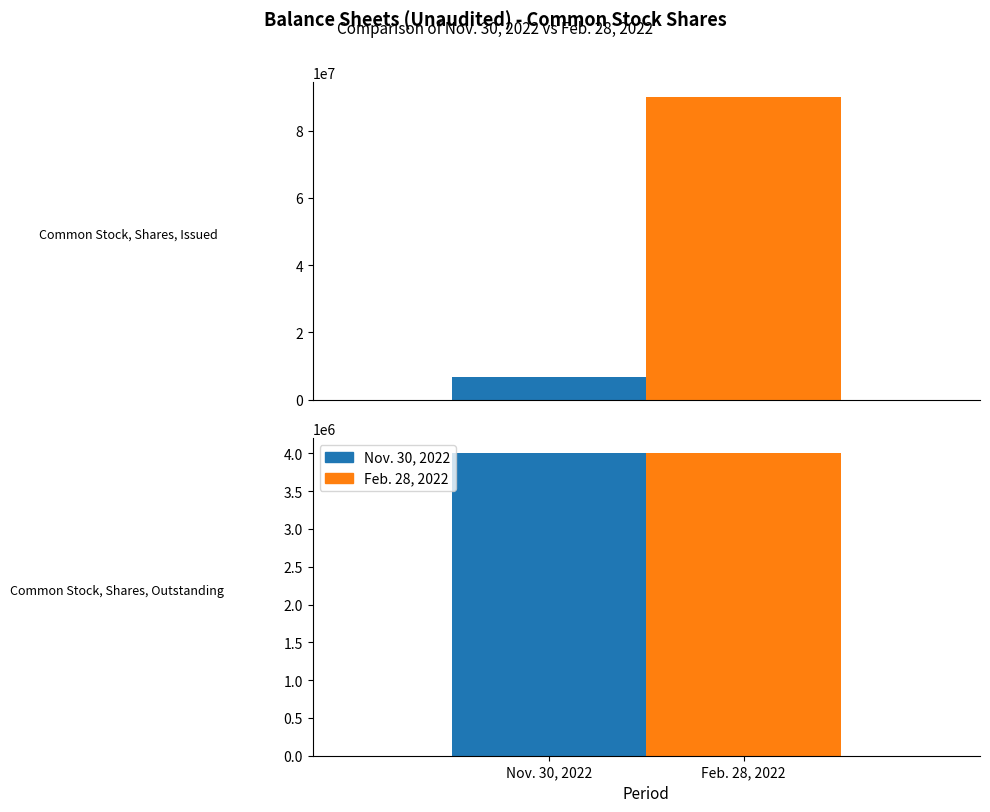

True or false: Nov. 30, 2022 has a value of 1572442 at Common Stock, Shares, Outstanding.

False